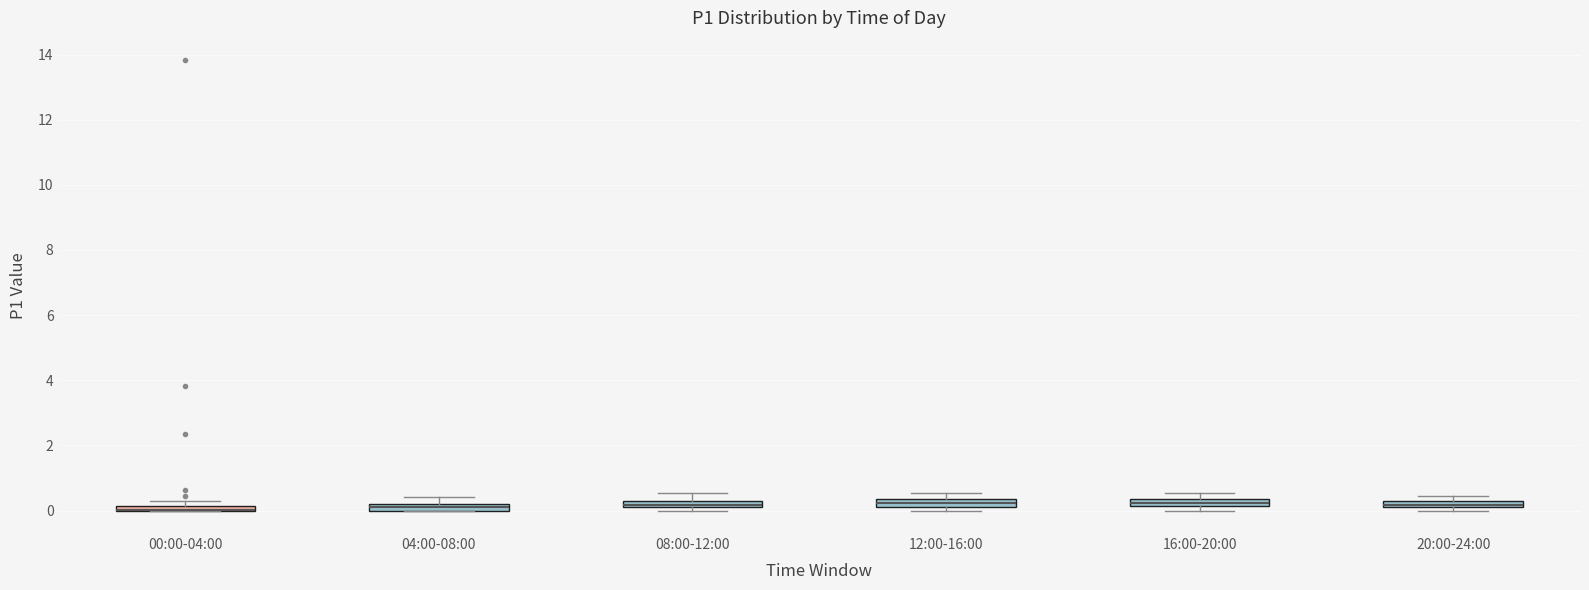

Where is the upper edge of the box for 04:00-08:00 on the y-axis? The values are not printed on the chart, so give them approximately, as read against the axis.

0.2